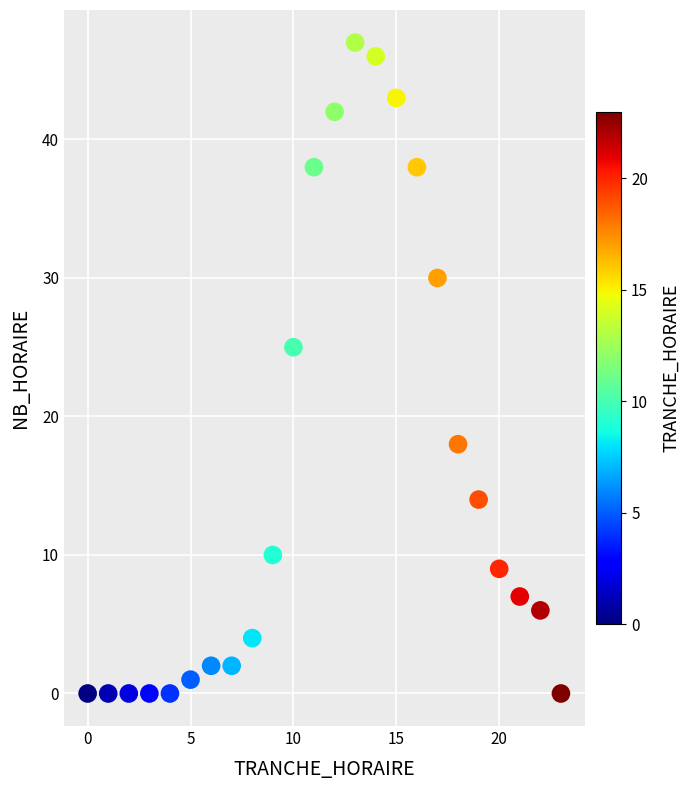

What Y value in the scatter plot is closest to 23?

25